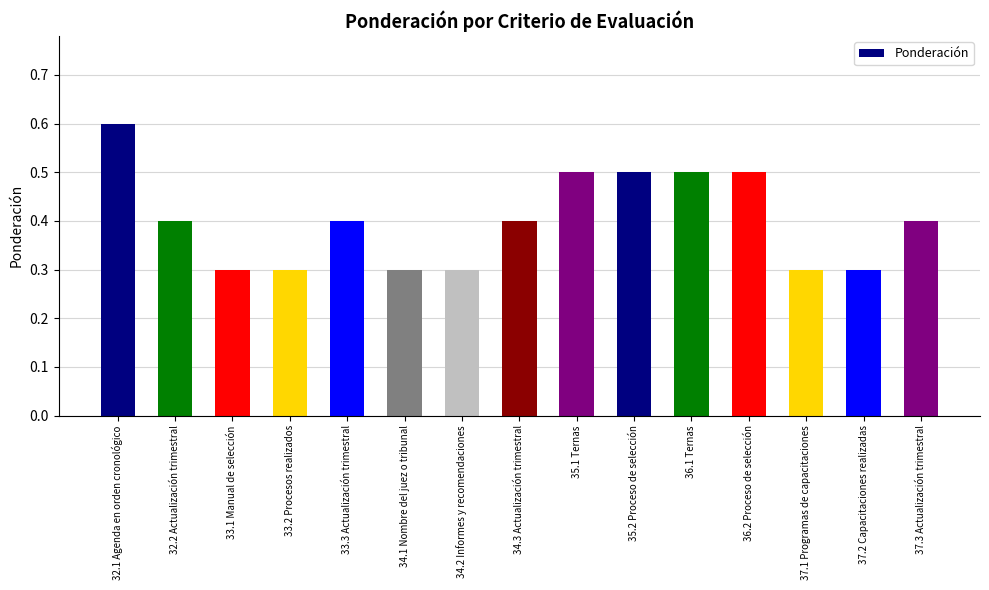

What is the difference between the maximum and minimum values?

0.3